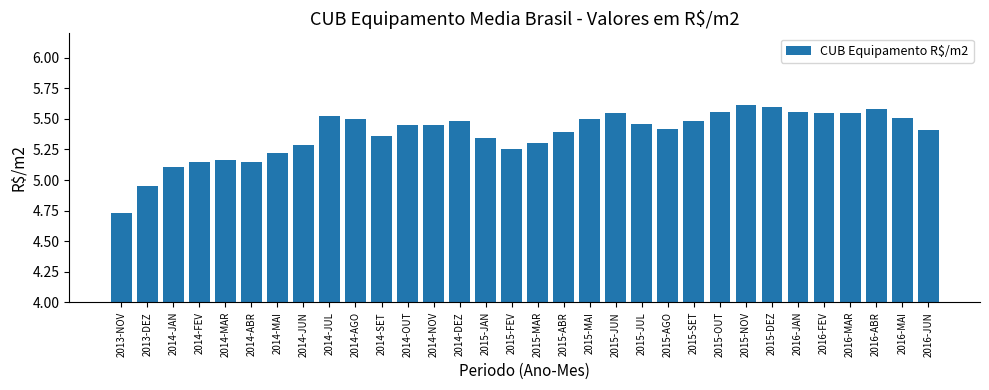

How many series are shown in this chart?

1